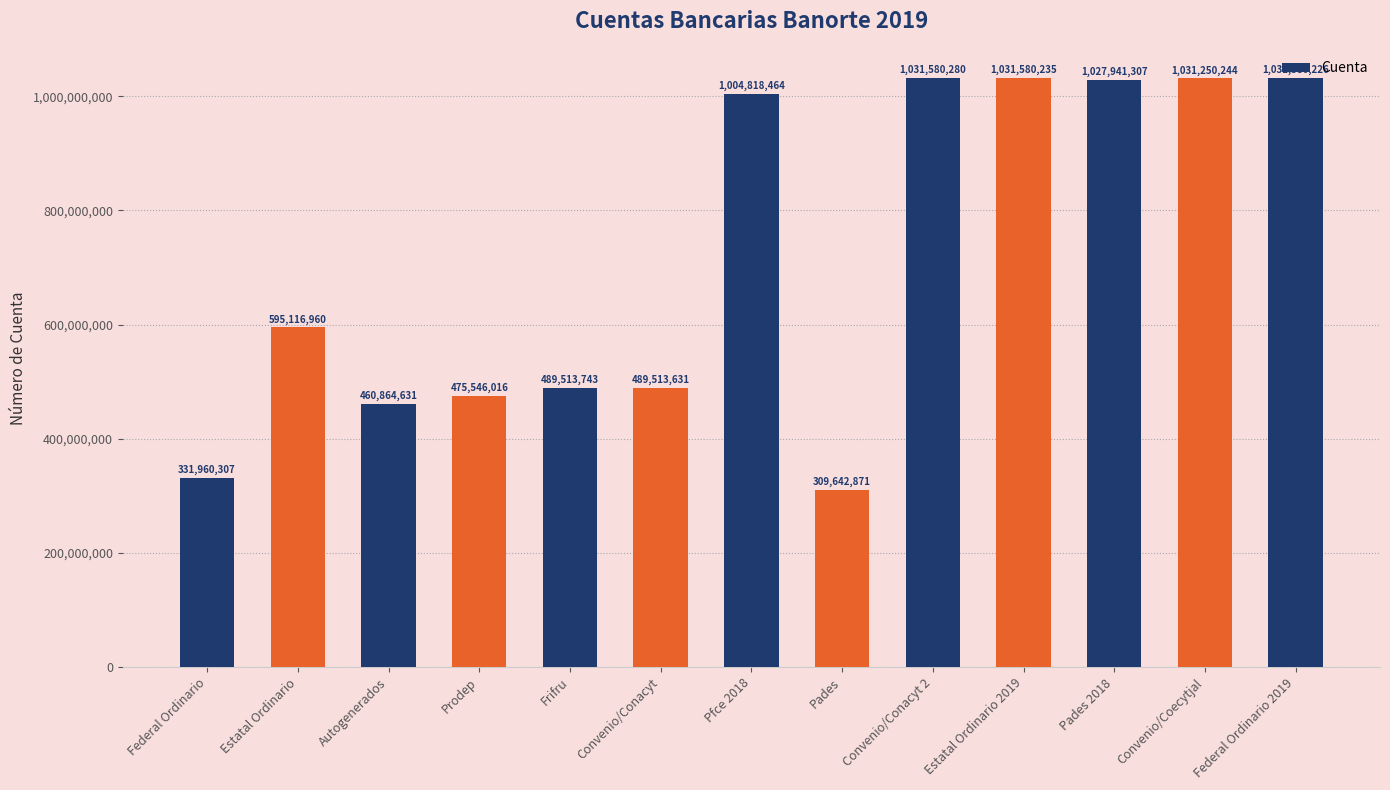

Between Estatal Ordinario and Federal Ordinario 2019, which is larger?

Federal Ordinario 2019